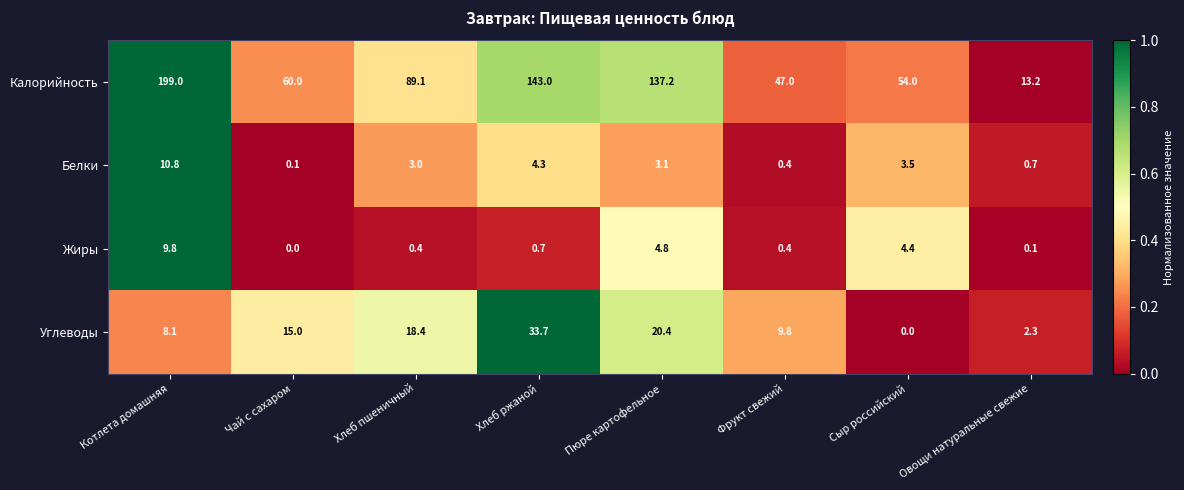

Rank the series by their maximum value, from lowest to highest.

Жиры, Белки, Углеводы, Калорийность